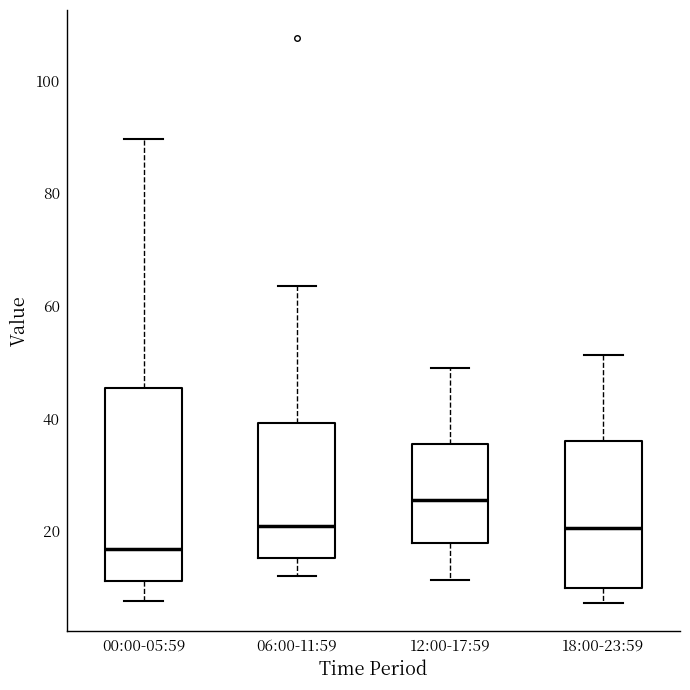

Reading left to right, transcribe this box plot: for each box, give where its median line is, the range the box spans, and where its two whiskers end, as read against the y-axis. The values are not printed on the chart, so give them approximately, as read against the axis.

00:00-05:59: median 16, box 12 to 46, whiskers 8 to 90
06:00-11:59: median 20, box 16 to 40, whiskers 12 to 64
12:00-17:59: median 26, box 18 to 36, whiskers 12 to 48
18:00-23:59: median 20, box 10 to 36, whiskers 8 to 52